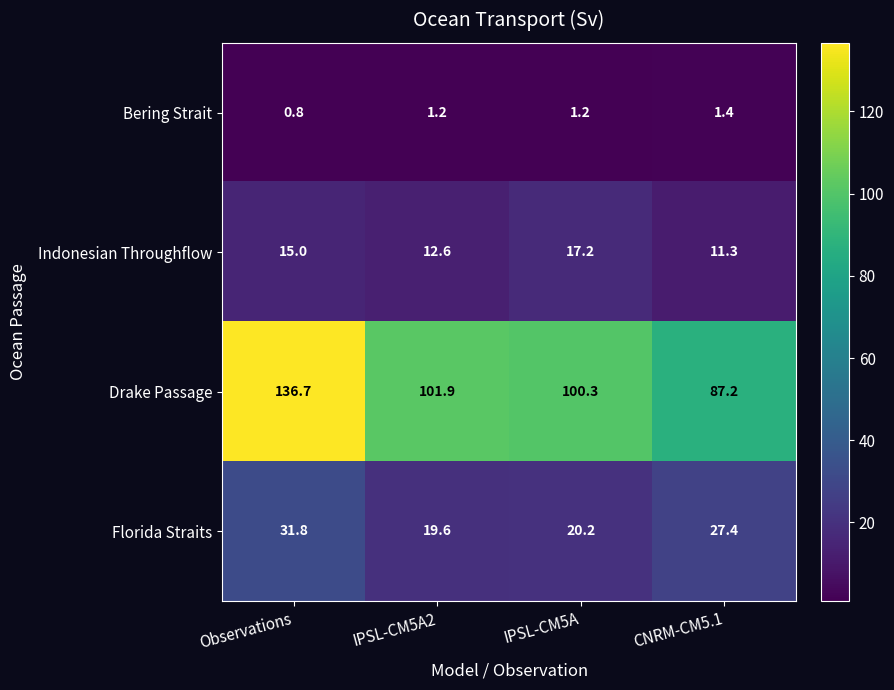

The value of Drake Passage at IPSL-CM5A is 149.3. True or false?

False